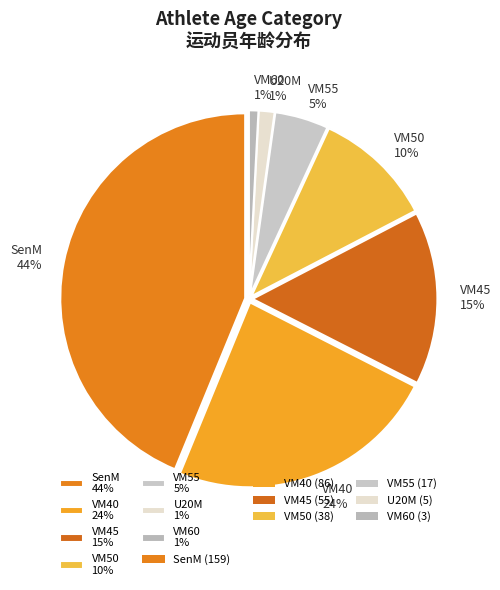

Is it true that VM45 15% is 15% of the pie?

True